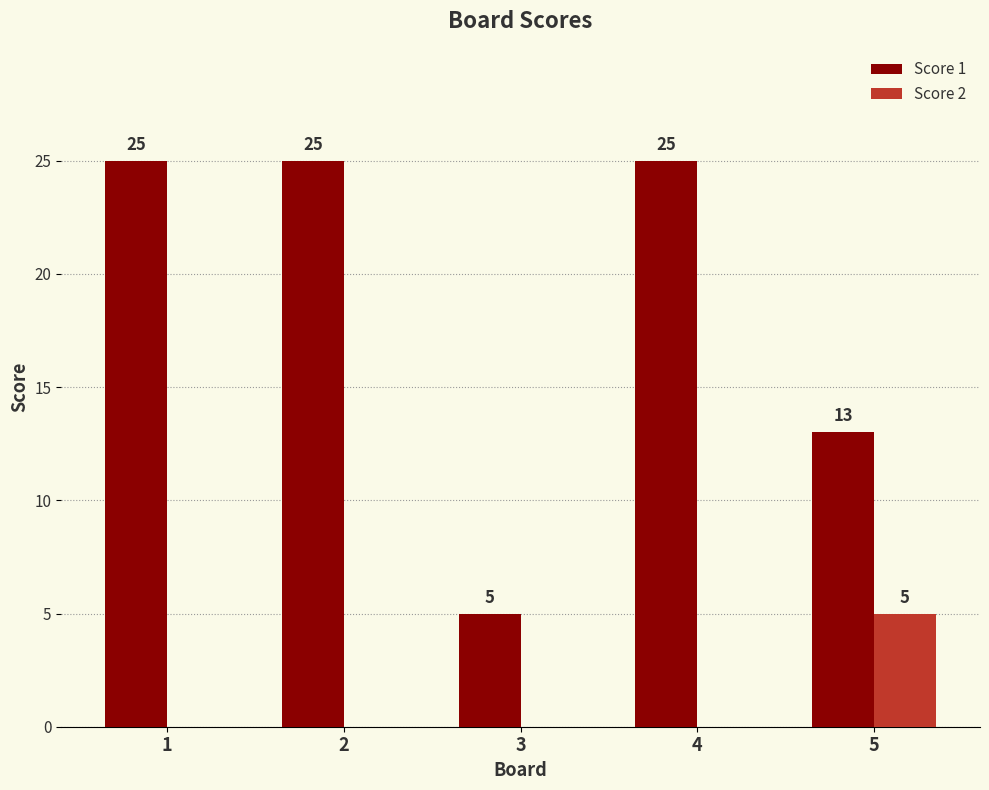

Count the number of data series in this chart.

2